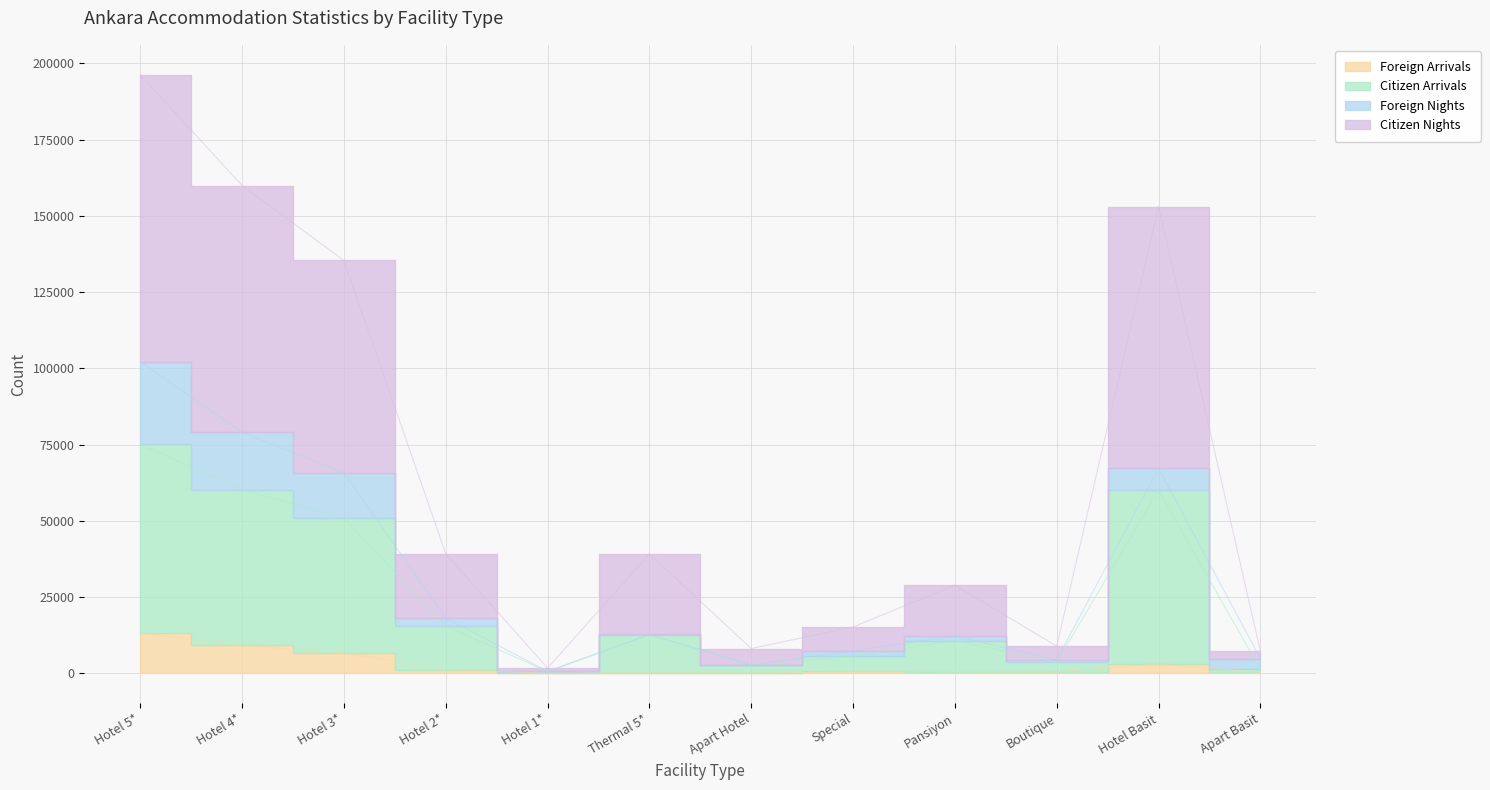

What is the label of the 4th point from the left?

Hotel 2*